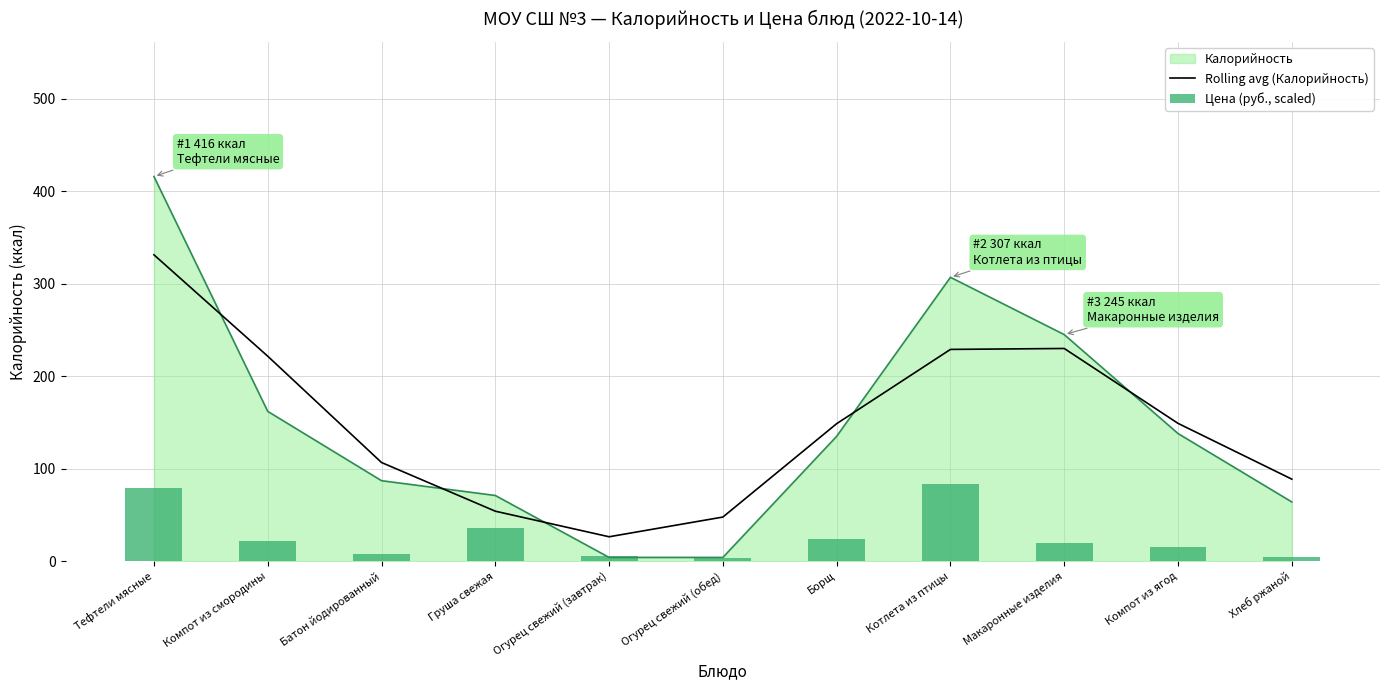

What is the spread (max minus min) of values at Груша свежая?

18.4